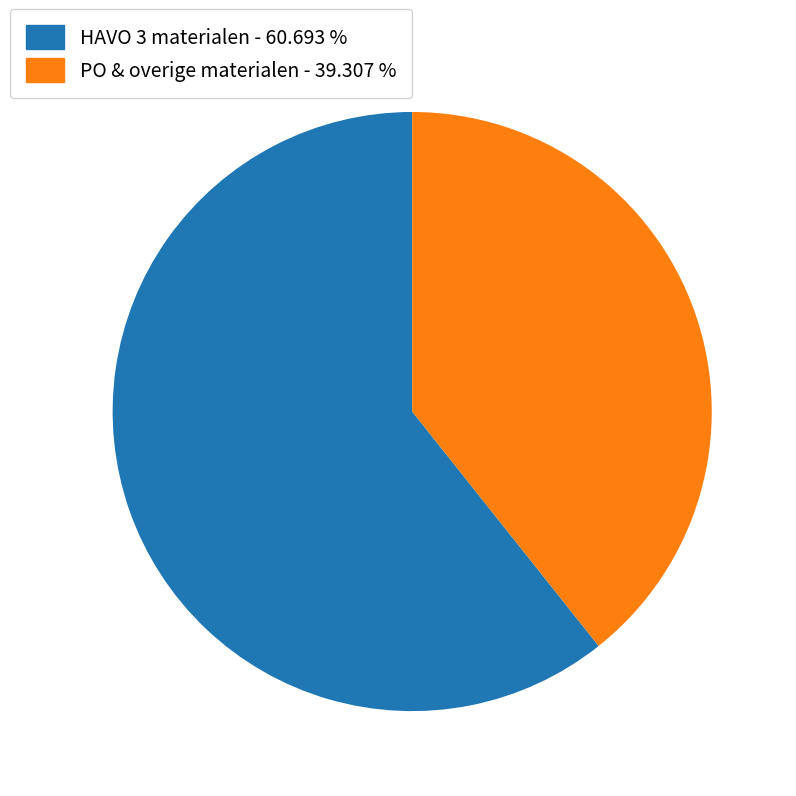

Which category has the smallest portion of the pie?

PO & overige materialen - 39.307 %